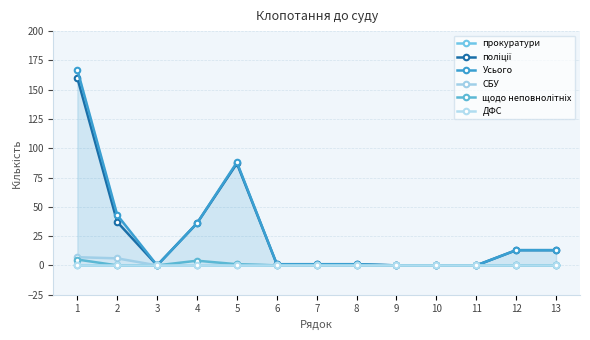

What is the difference between the maximum and minimum values in the СБУ series?

7